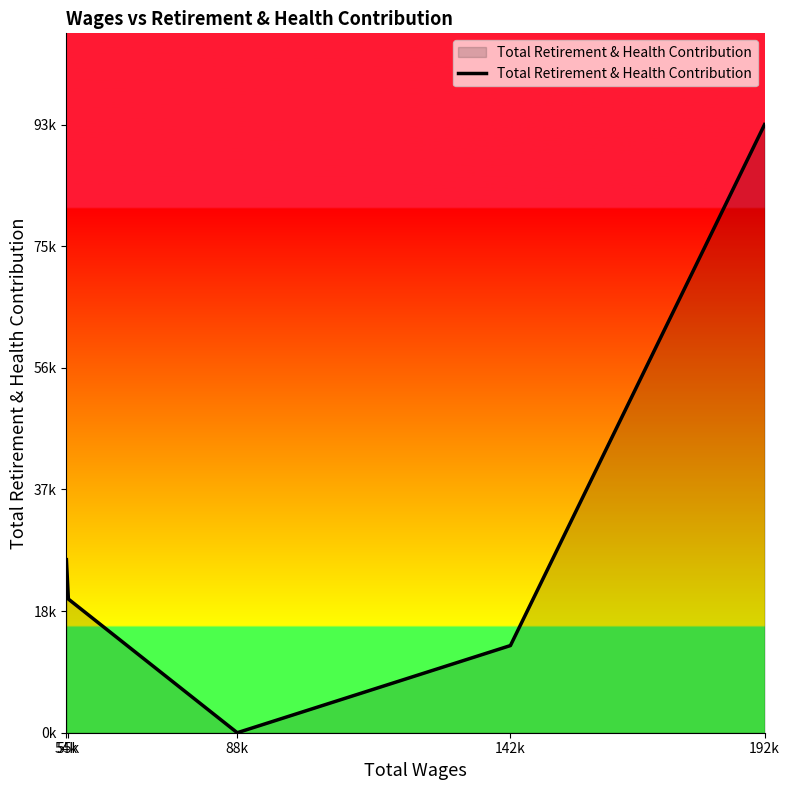

Does the chart display data point markers on the line(s)?

No